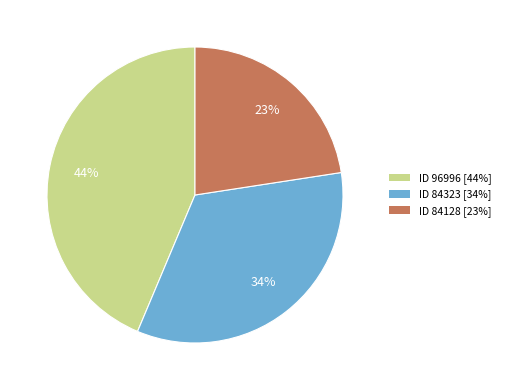

Is there a majority slice in this chart?

No